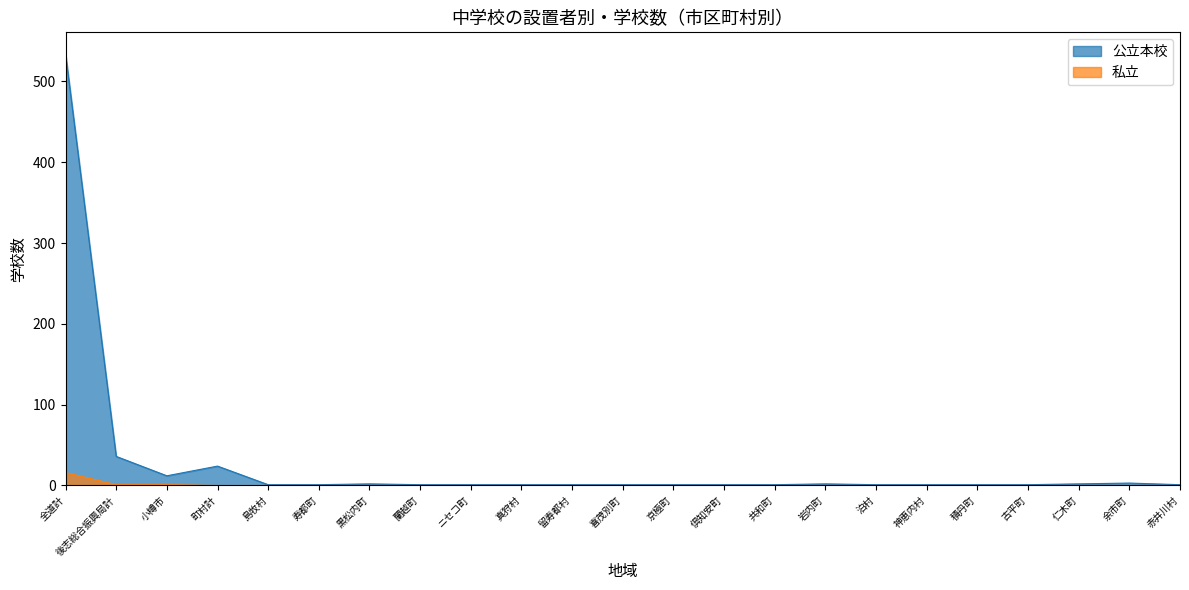

What is the label of the 12th point from the right?

喜茂別町